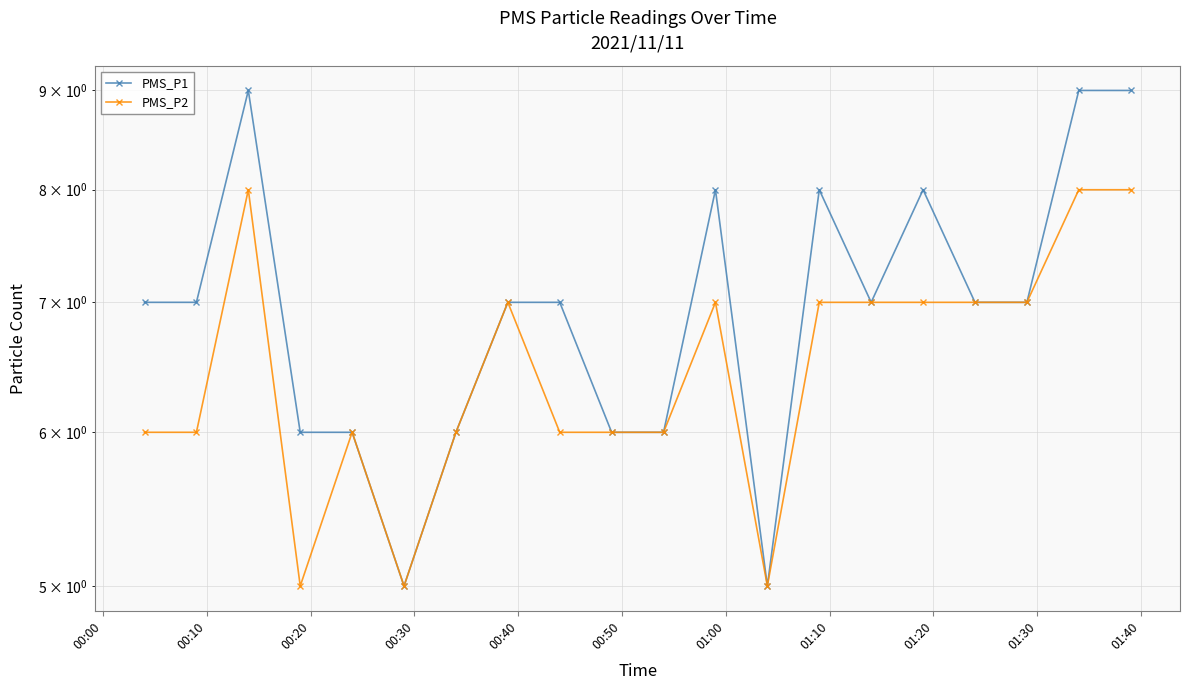

Is it true that PMS_P1 equals 2 at 01:00?

False